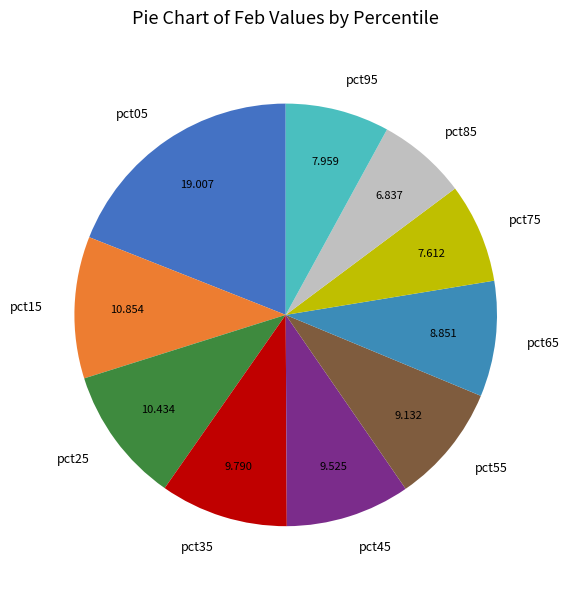

Does pct15 represent more than half of the total?

No